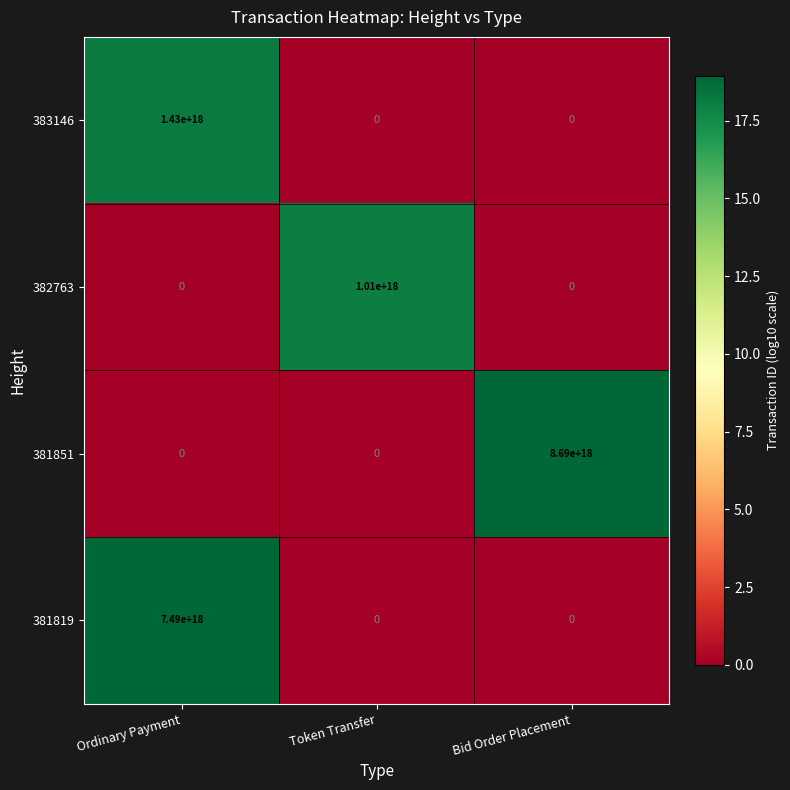

At which category is the sum across all series the highest?

Ordinary Payment